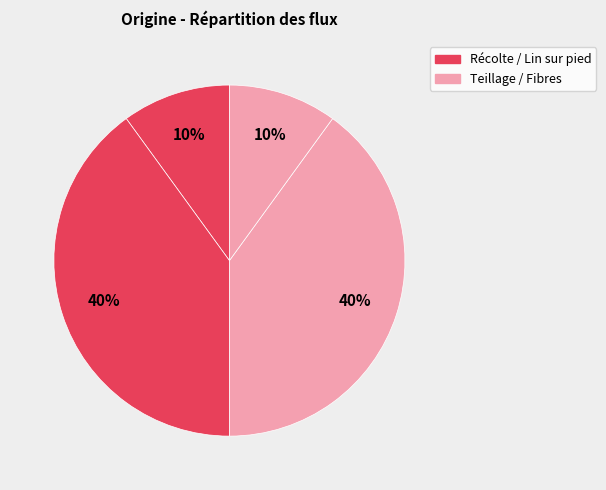

Which slice is the largest?

Lin sur pied